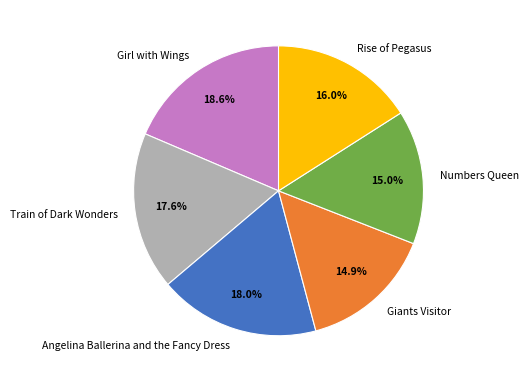

To the nearest percent, what is the difference between the largest and smallest slice percentages?

4%